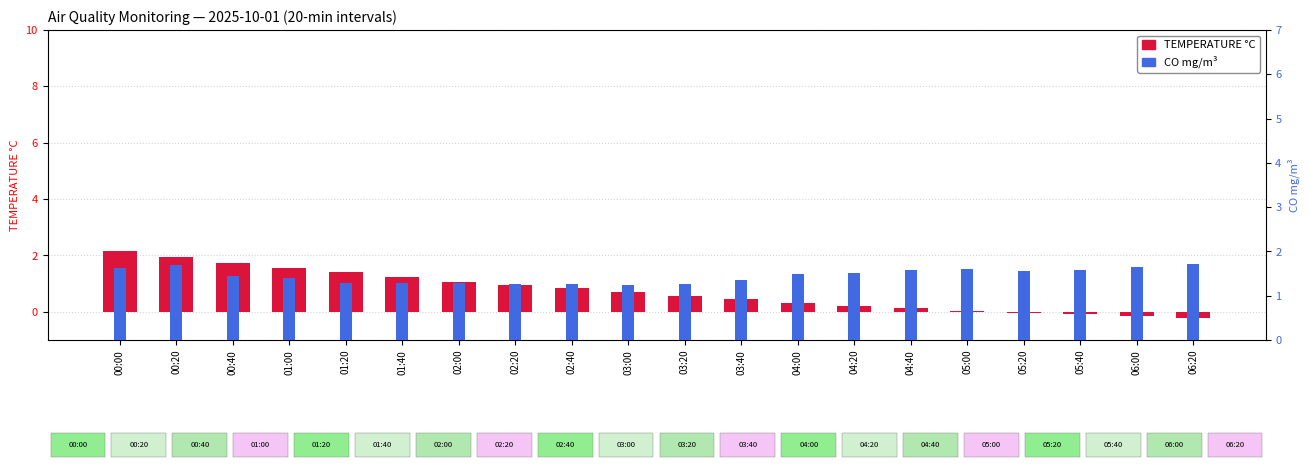

What is the difference between the maximum and second lowest values in the TEMPERATURE °C series?

2.3